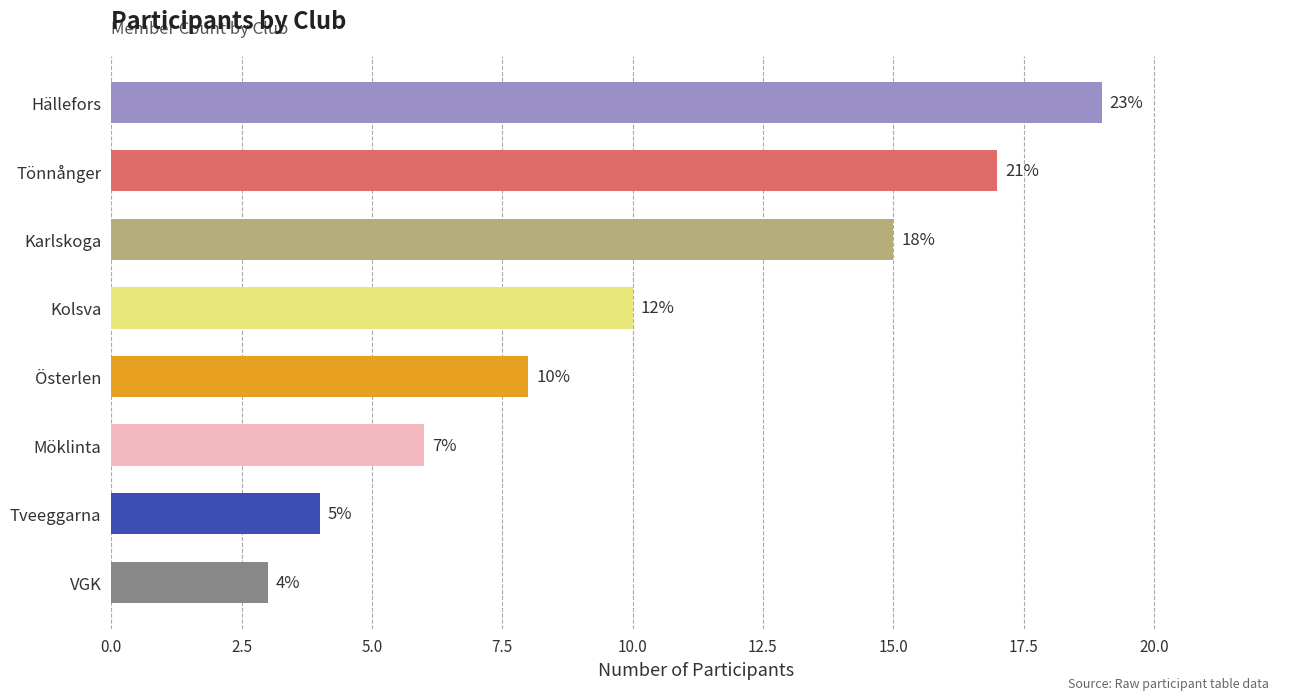

What is the maximum value shown in the chart?

19